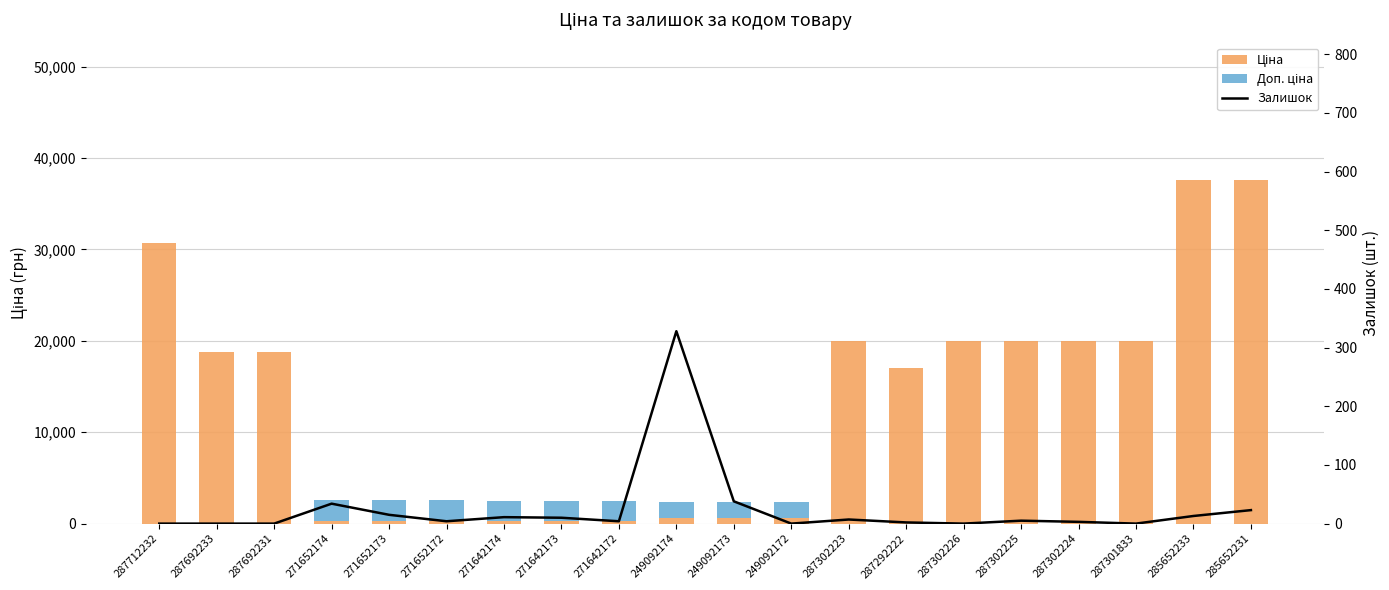

Rank the series by their maximum value, from lowest to highest.

Залишок, Доп. ціна, Ціна